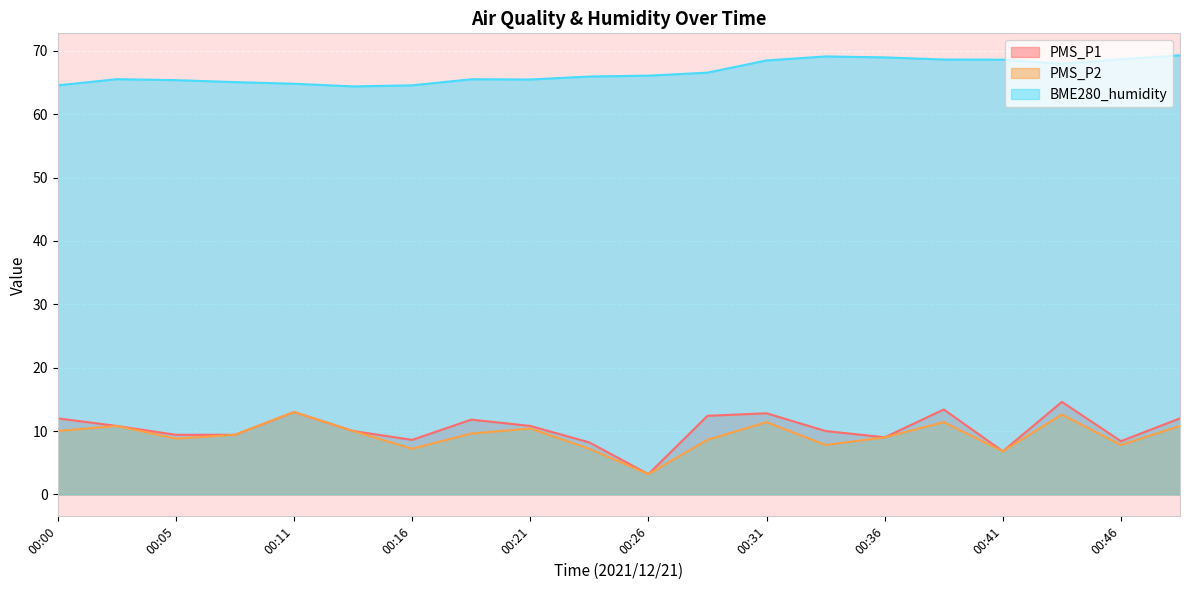

At 00:21, list the series in order from smallest to largest.

PMS_P2, PMS_P1, BME280_humidity